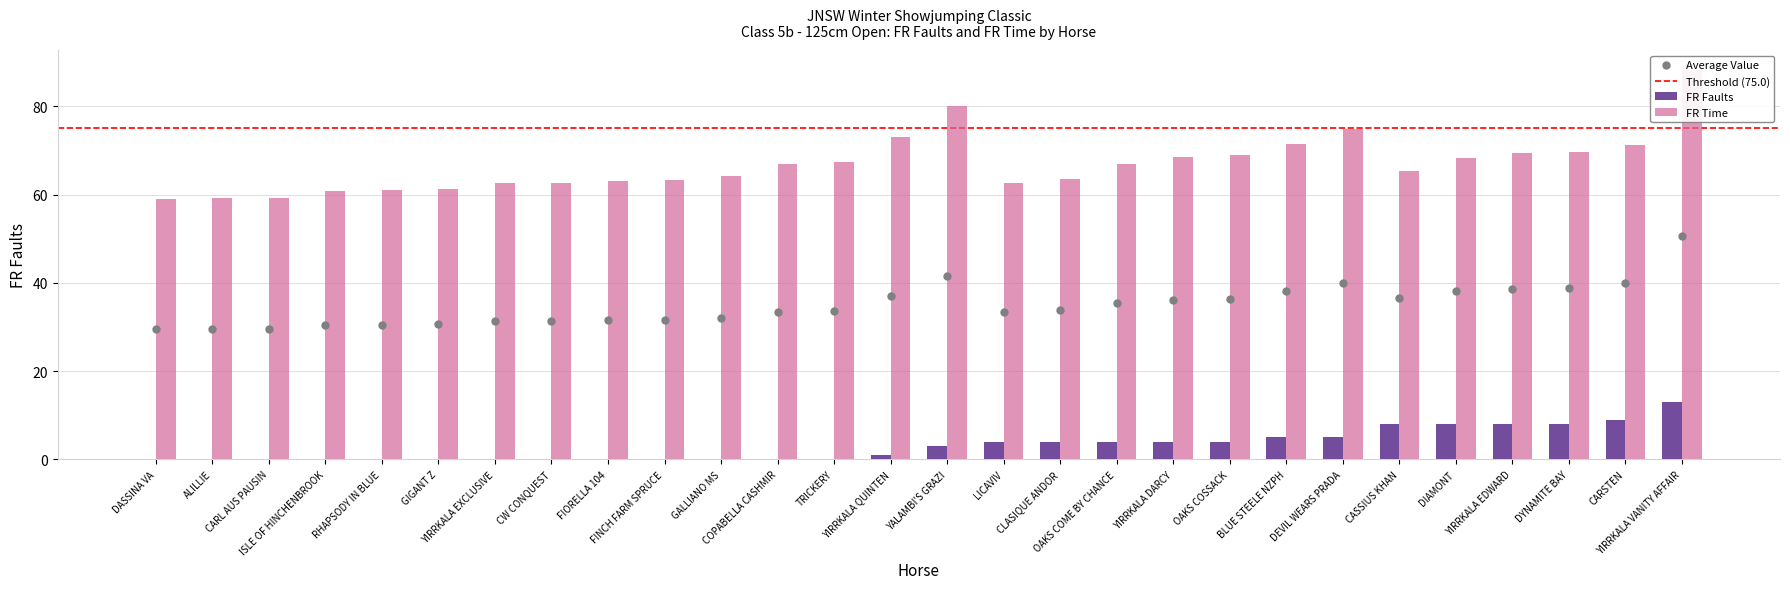

What are all the series names shown in the legend?

FR Faults, FR Time